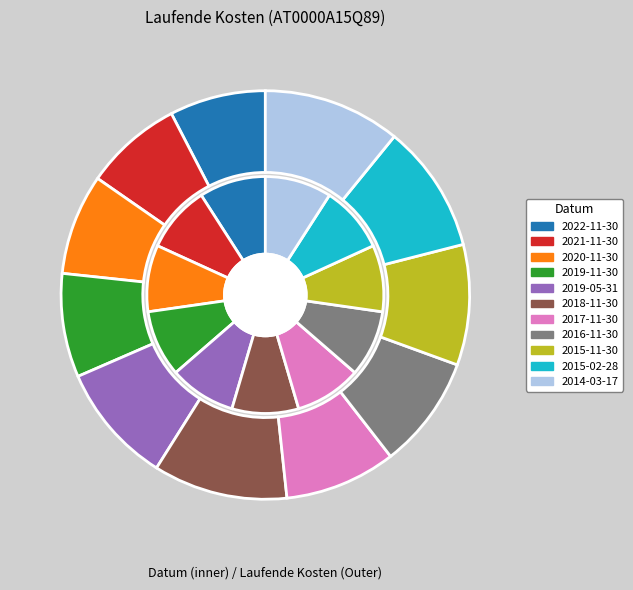

To the nearest percent, what portion does 2022-11-30 represent?

8%